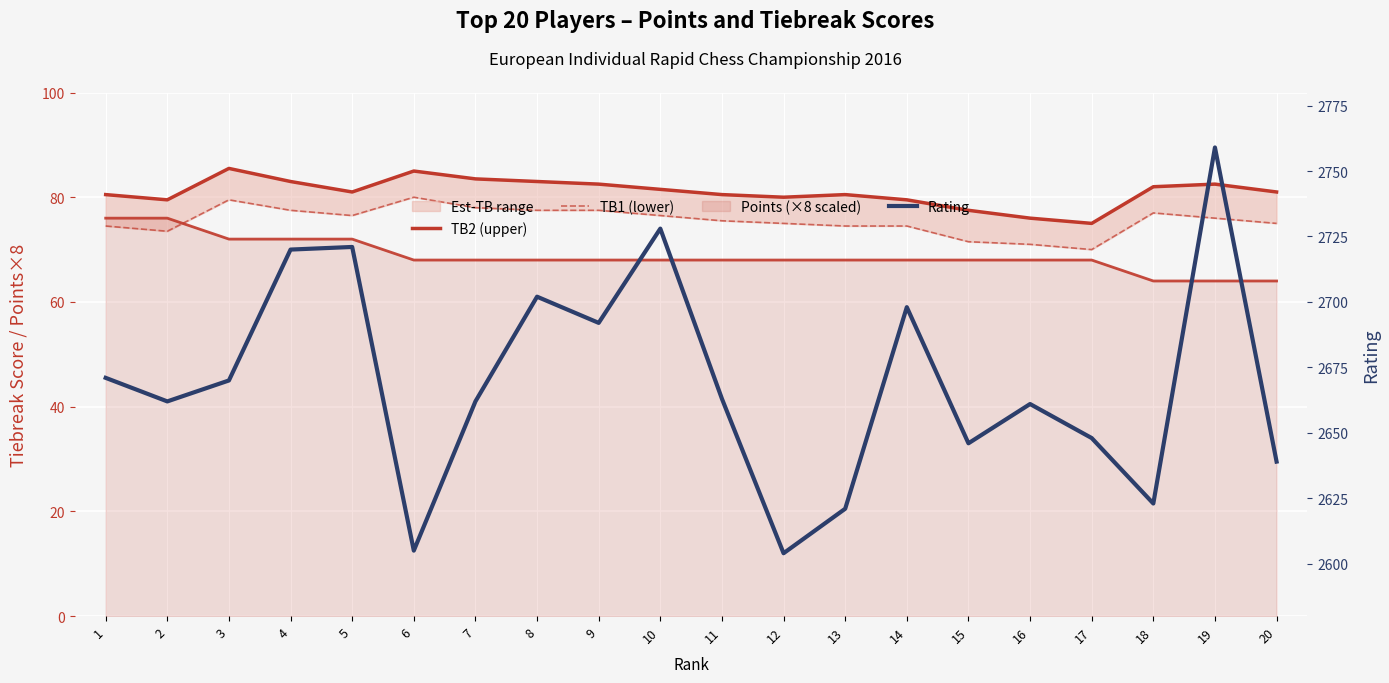

At 5, list the series in order from smallest to largest.

TB1 (lower), TB2 (upper), Rating